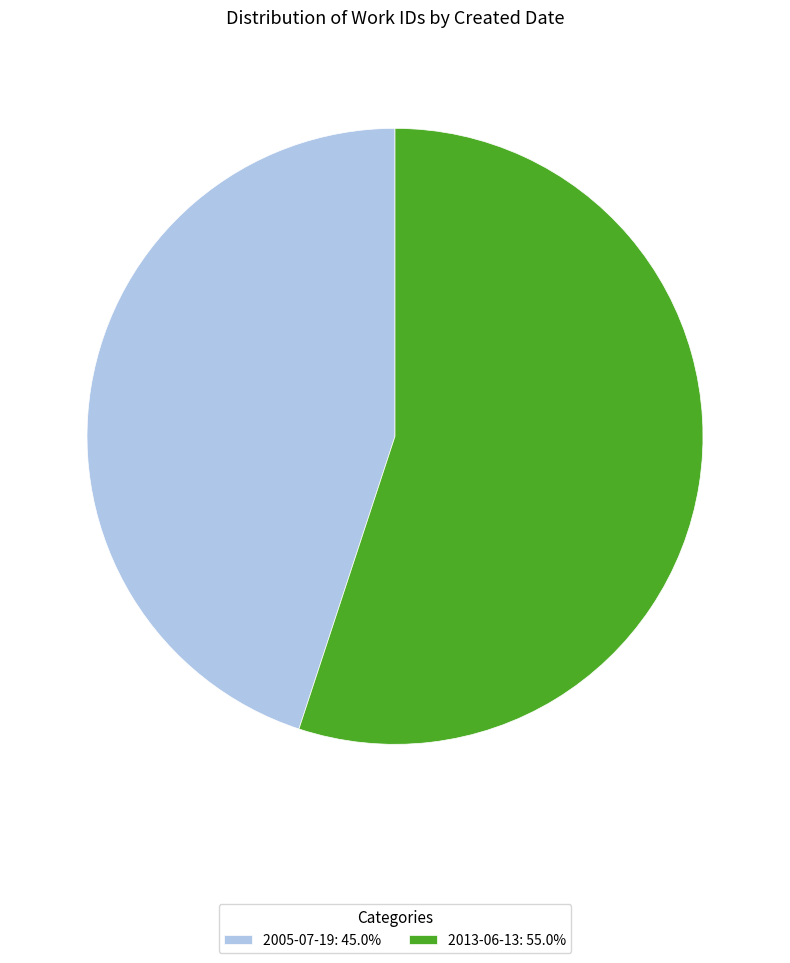

How many slices are in this pie chart?

2